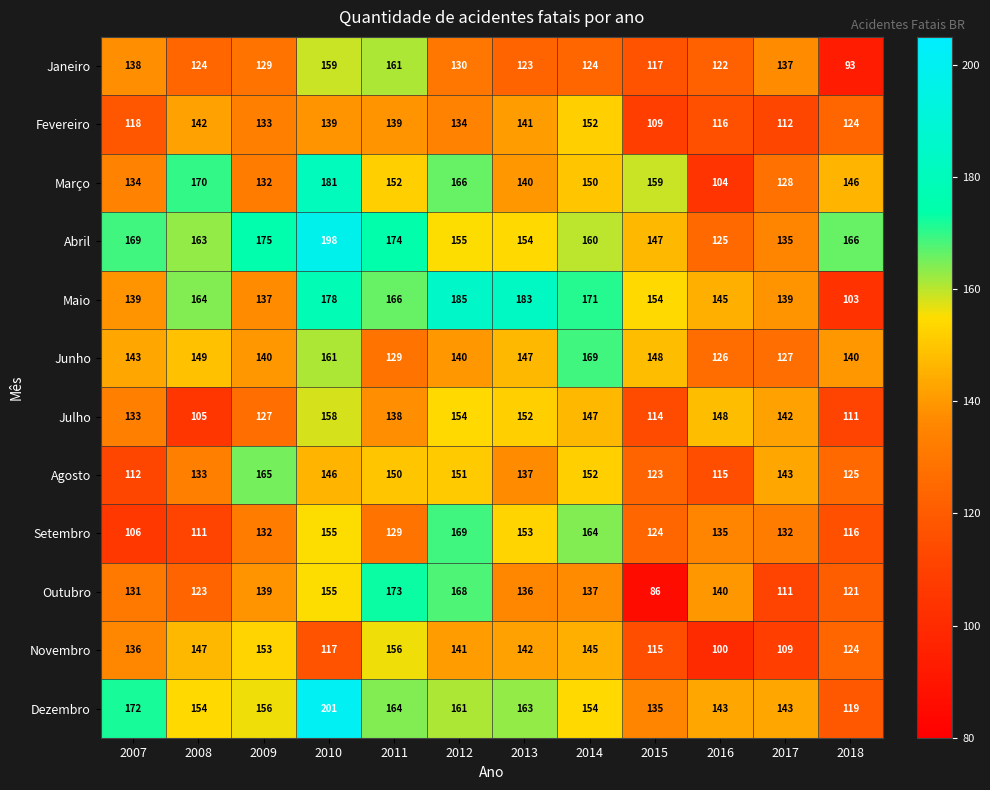

Count the number of data series in this chart.

12